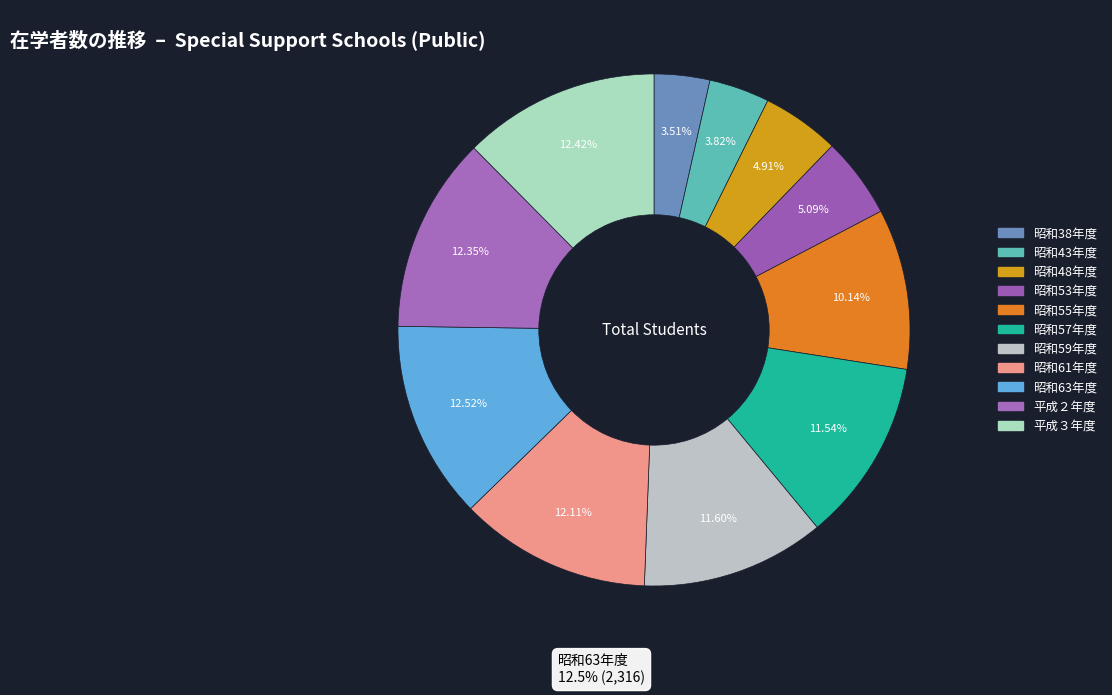

What is the smallest slice in the pie chart?

昭和38年度